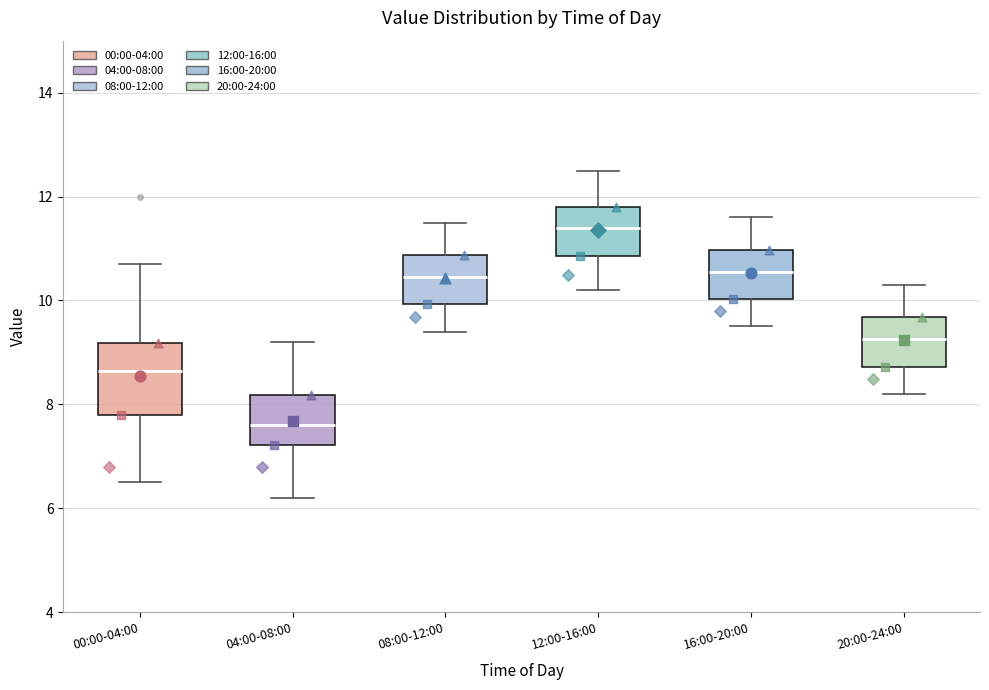

Which box's median line is the highest?

12:00-16:00